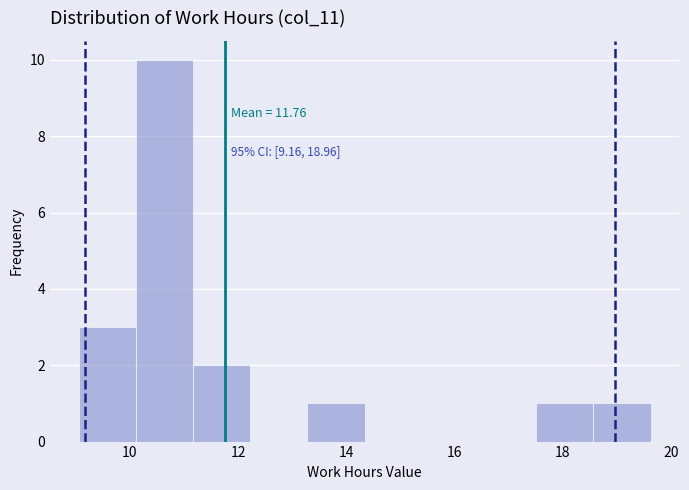

Which range on the x-axis has the tallest bar?

10.2 to 11.2